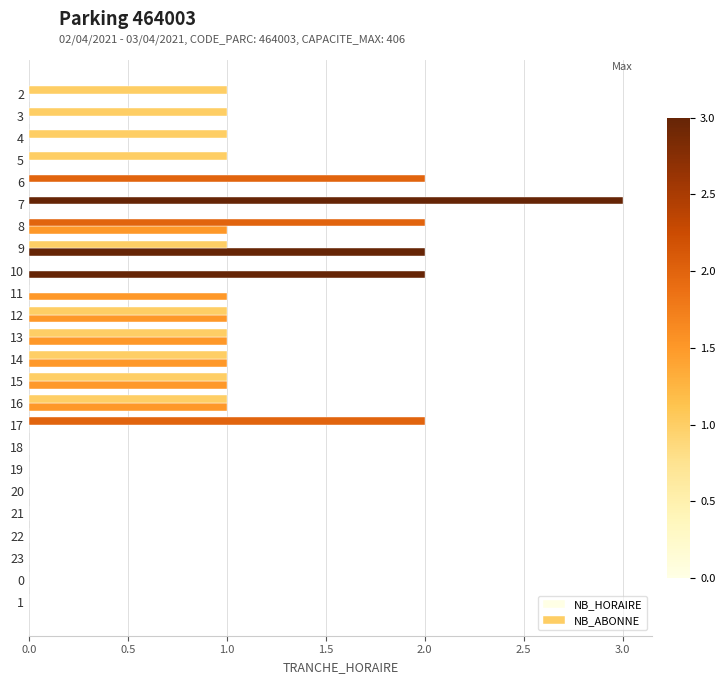

How many distinct data groups are displayed?

2